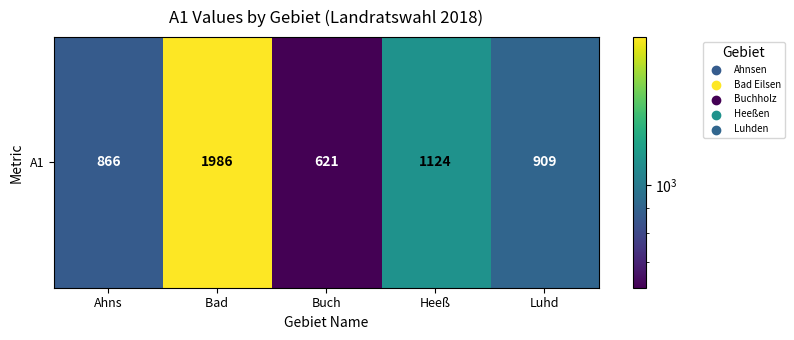

What is the difference between the values at Heeß and Ahns?

258